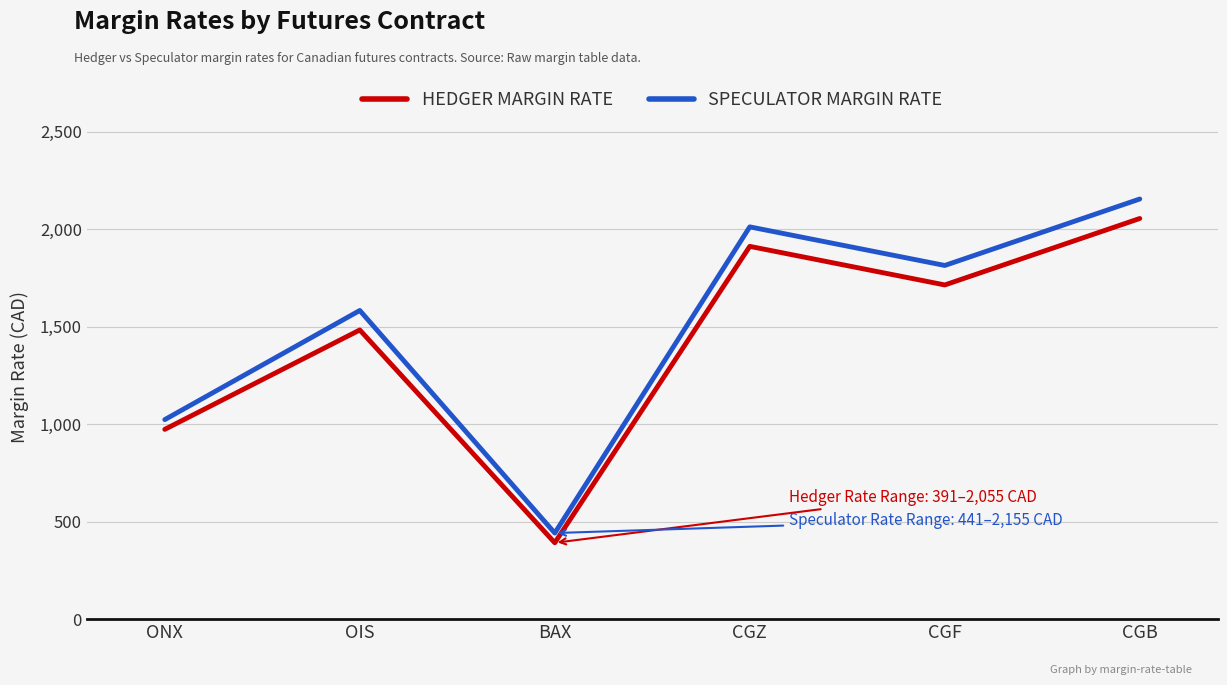

Is it true that SPECULATOR MARGIN RATE equals 1023 at ONX?

True